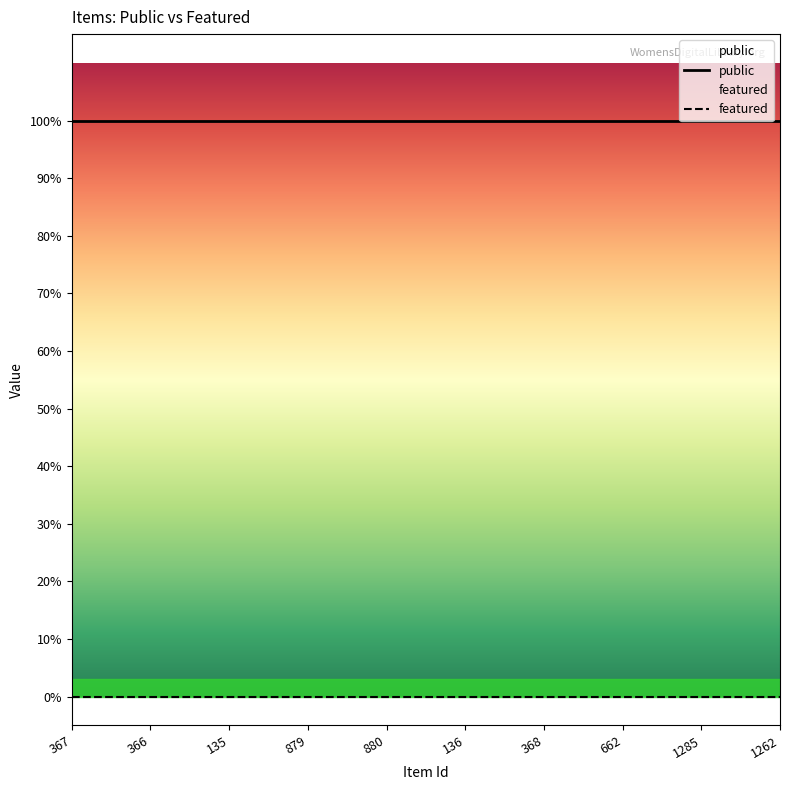

Is it true that public equals 2 at 1262?

False